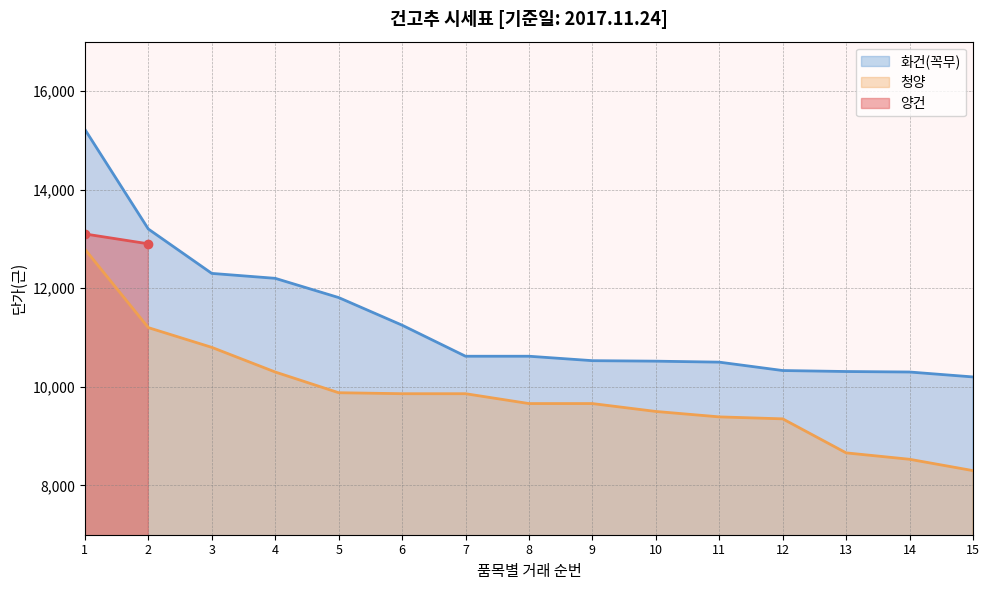

What is the maximum value for 청양?

12790